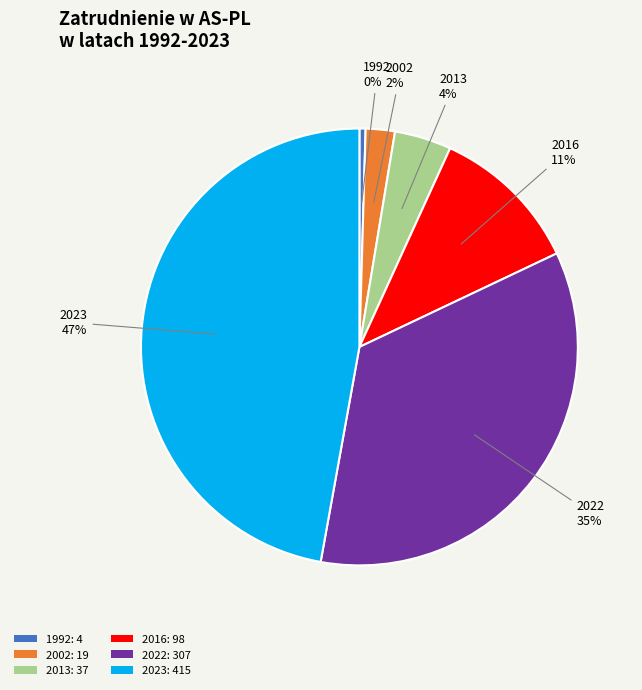

Count the number of slices in the pie.

6